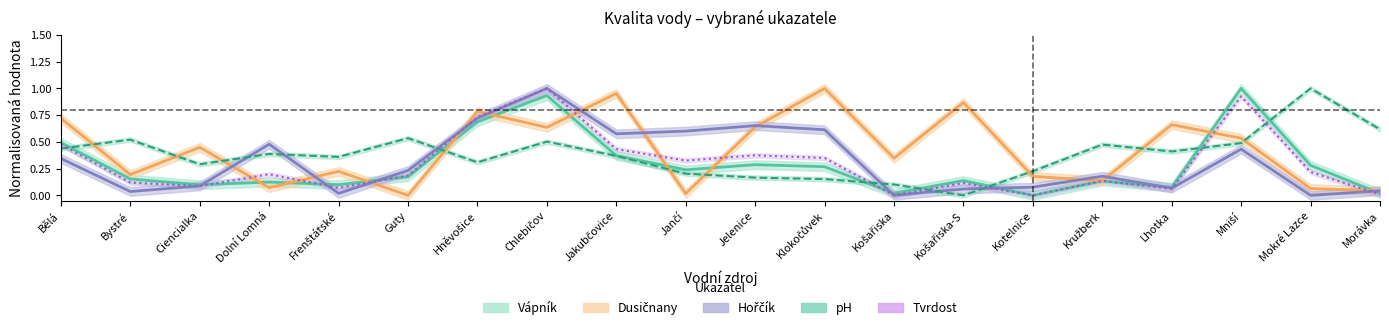

What is the highest value of the pH series?

1.0